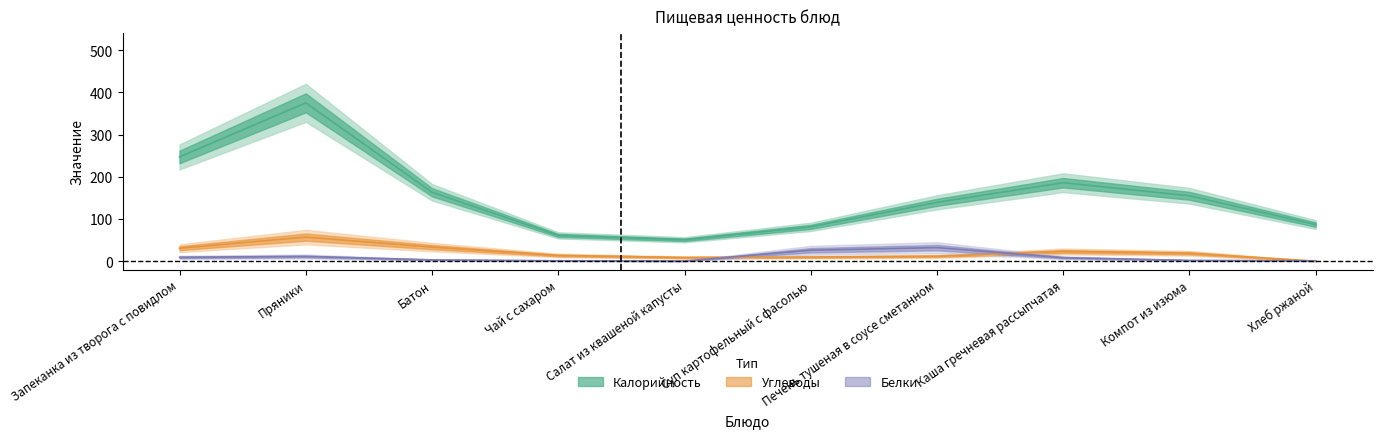

Is the value of Углеводы at Запеканка из творога с повидлом greater than the value of Калорийность at Батон?

No